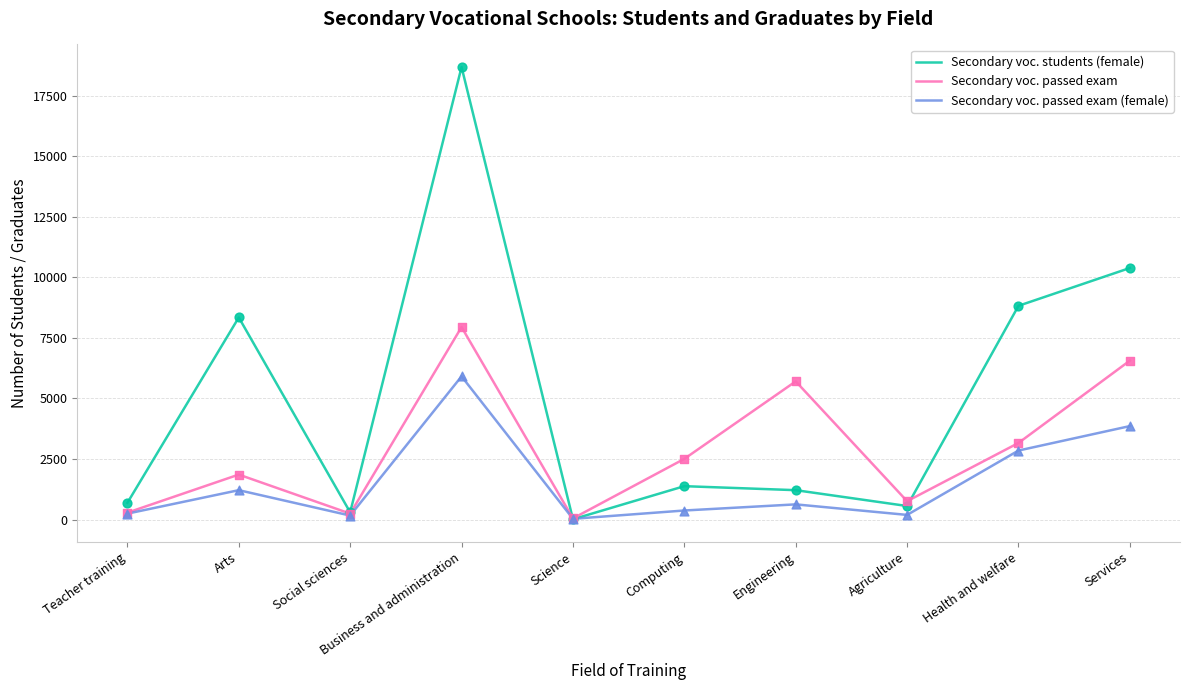

What are all the series names shown in the legend?

Secondary voc. students (female), Secondary voc. passed exam, Secondary voc. passed exam (female)